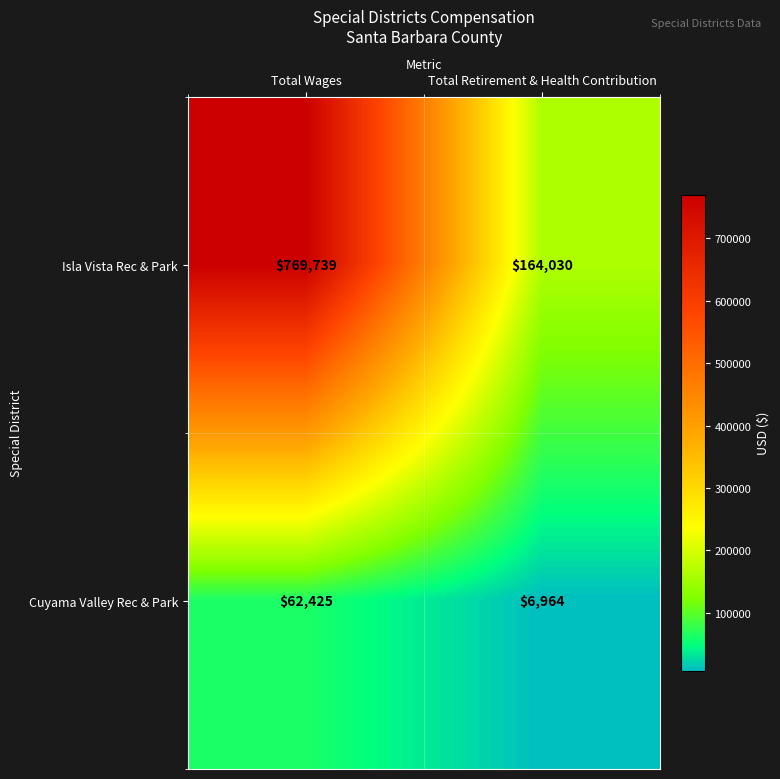

Reading left to right, transcribe all the data shown in this chart.

Isla Vista Rec & Park: 769739	164030
Cuyama Valley Rec & Park: 62425	6964